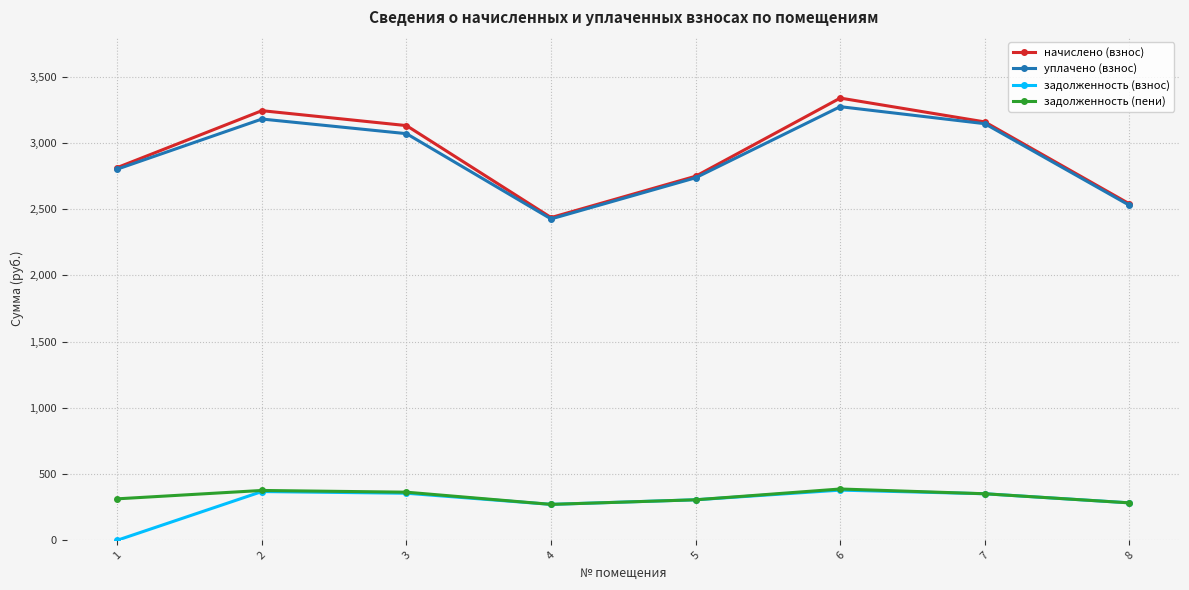

True or false: задолженность (взнос) has more than 1 interior local peaks.

True